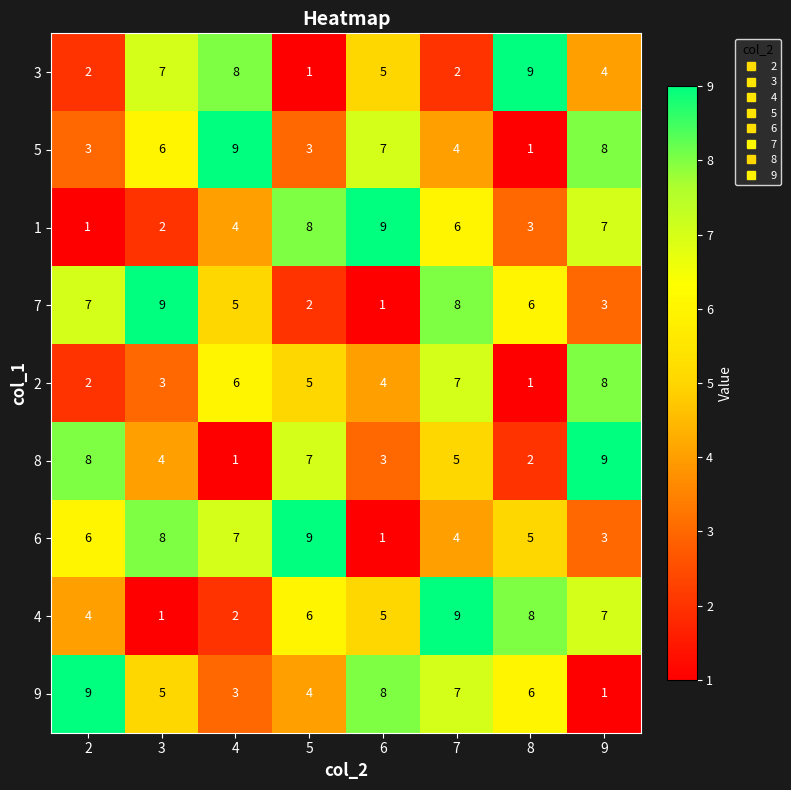

List the labels in order of 7 value, smallest first.

6, 5, 9, 4, 8, 2, 7, 3